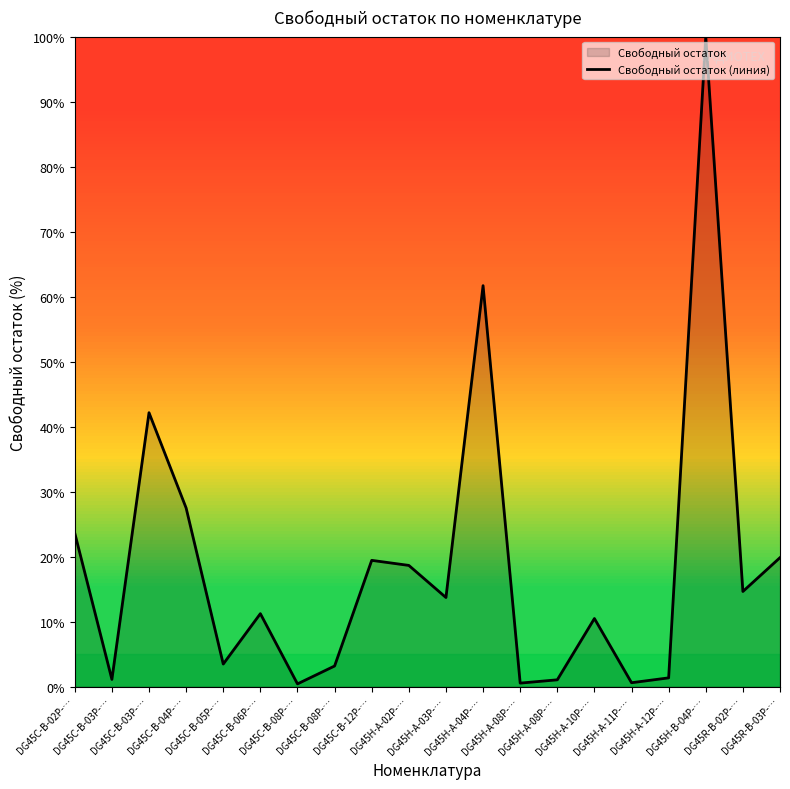

What is the ratio of the value at DG45H-A-03P-… to the value at DG45H-A-10P-…?

1.3